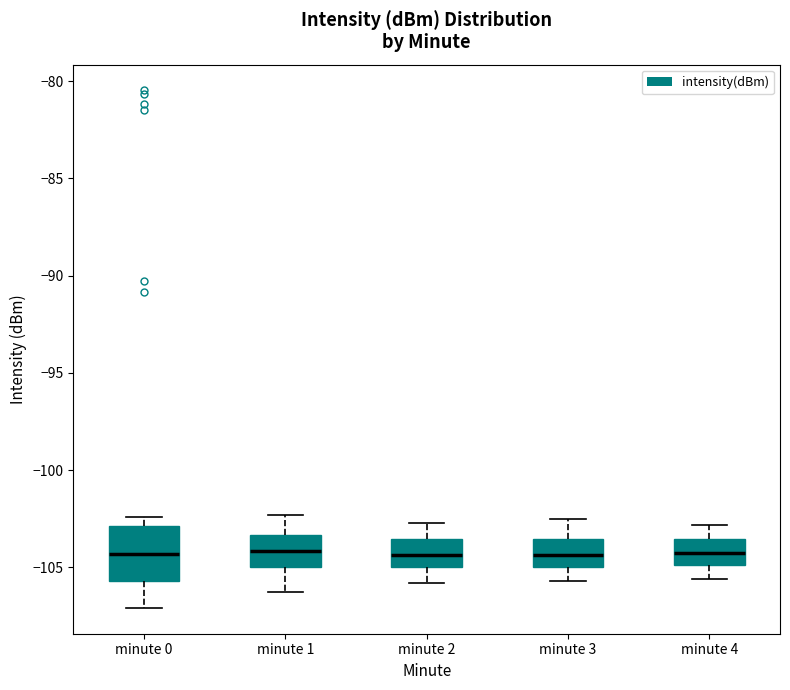

Where does the median line of the box for minute 2 sit on the y-axis? The values are not printed on the chart, so give them approximately, as read against the axis.

-104.5